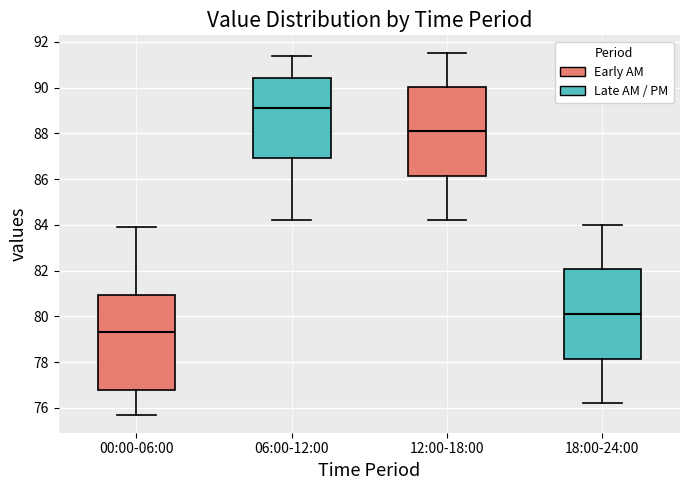

Where is the lower edge of the box for 00:00-06:00 on the y-axis? The values are not printed on the chart, so give them approximately, as read against the axis.

76.8